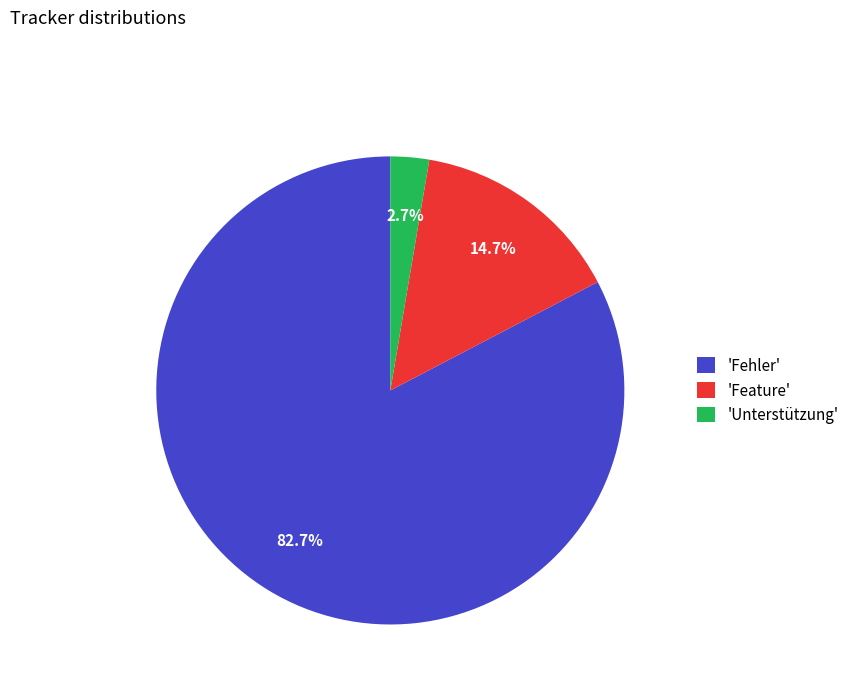

Which has a higher value, 'Unterstützung' or 'Fehler'?

'Fehler'